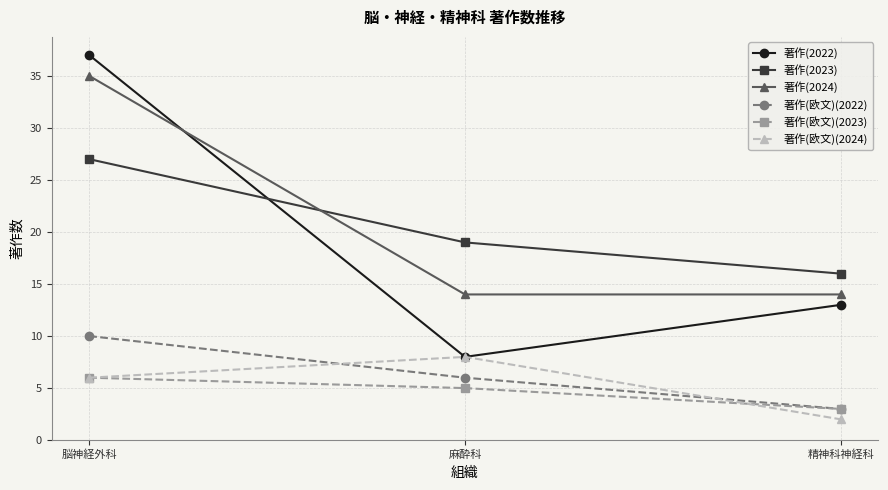

What is the smallest value displayed?

2